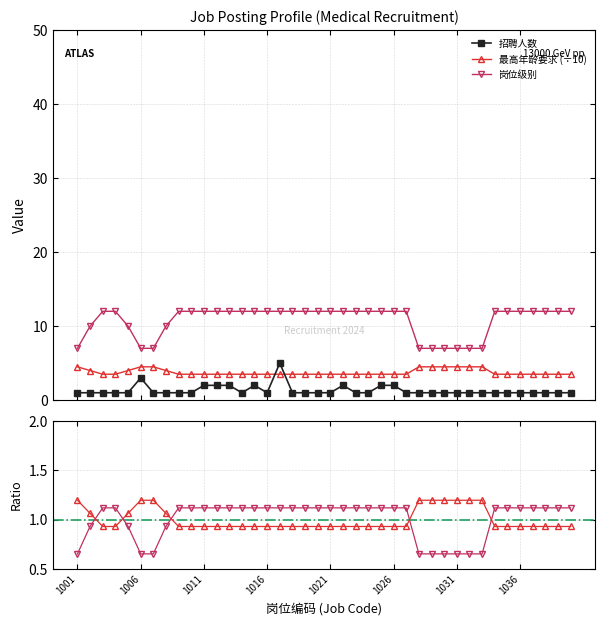

True or false: 最高年龄要求 (÷10) and 岗位级别 cross at least once.

False